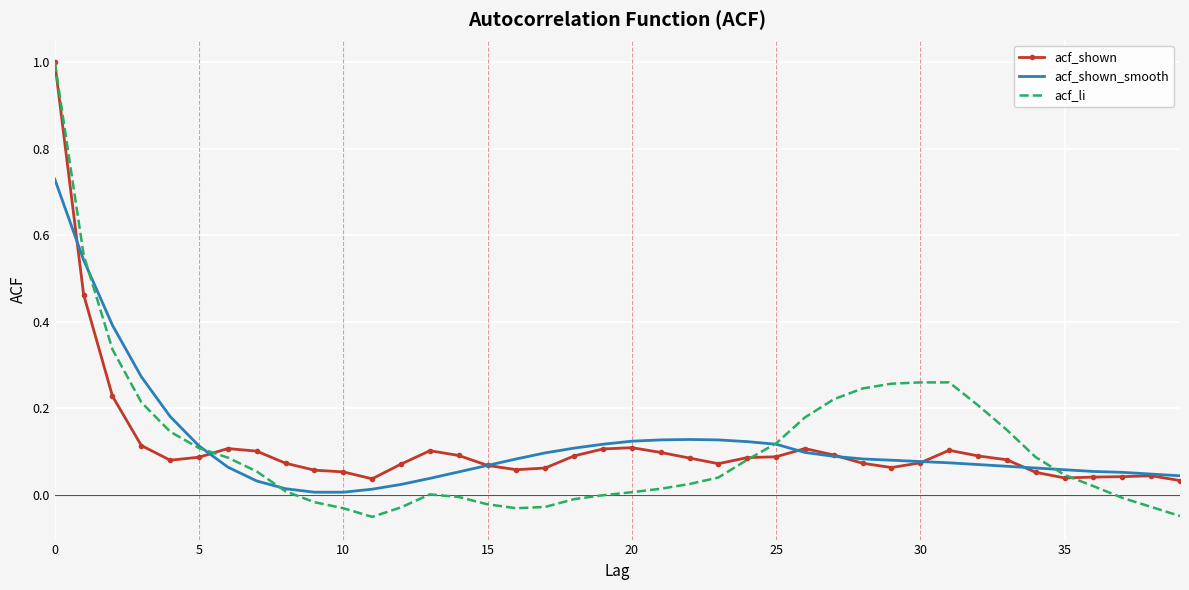

Which series has the widest spread of values?

acf_li